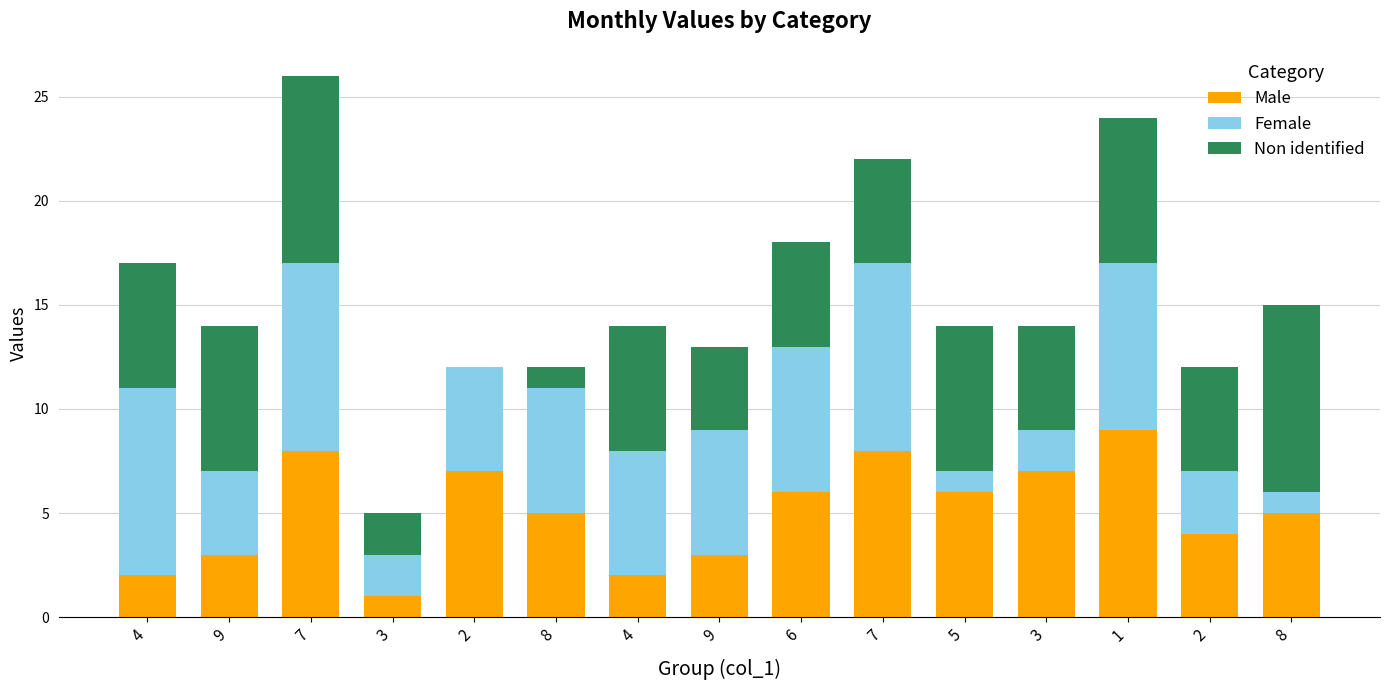

The Male series shows 14 at 7. True or false?

False